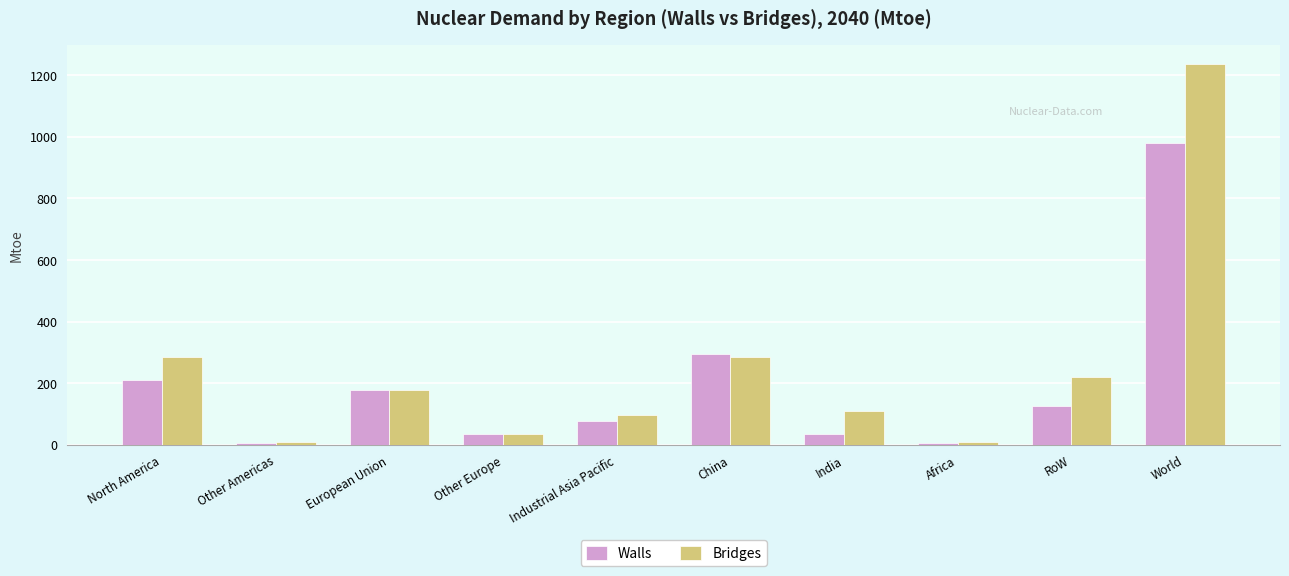

At which label is Bridges closest to 623?

North America